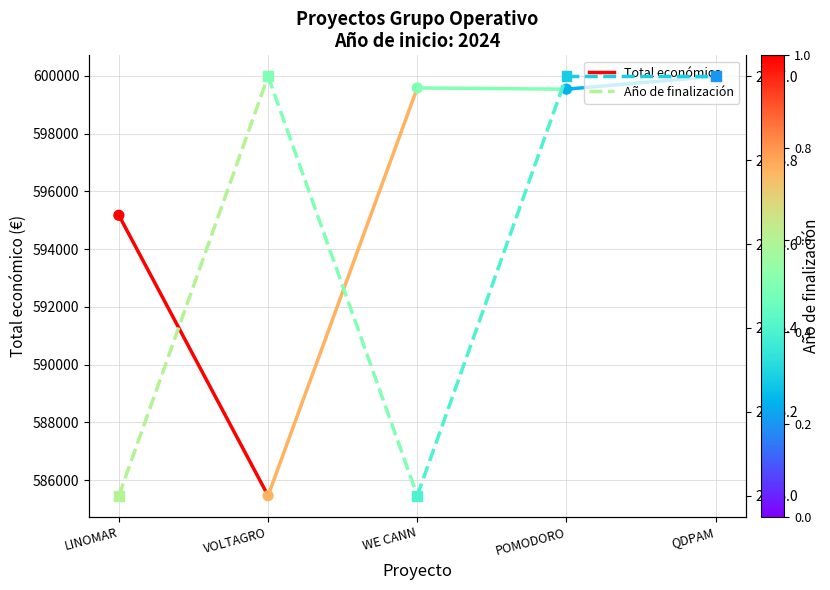

Which series has the largest total across all categories?

Total económico